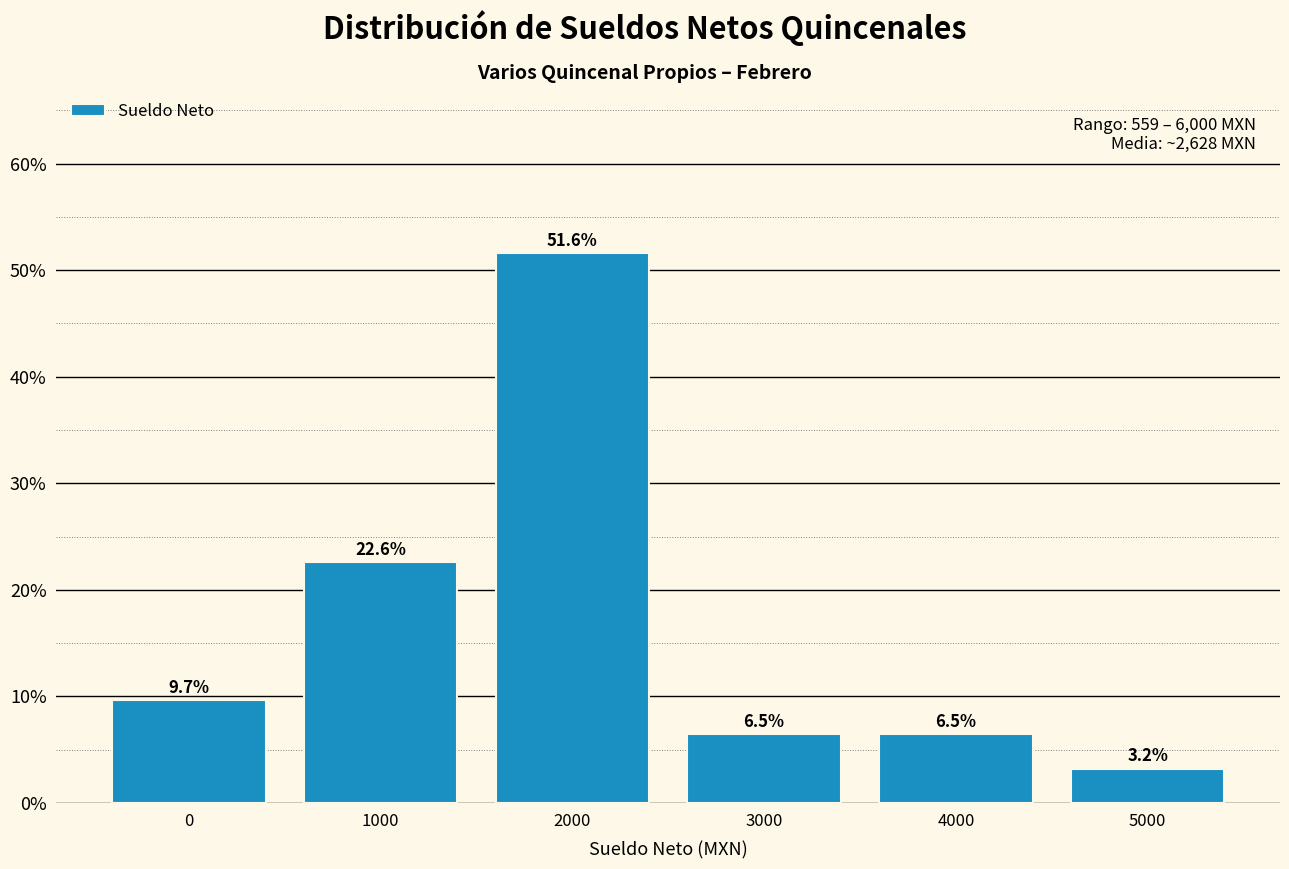

Reading right to left, extract all data points from this chart.

3.2	6.5	6.5	51.6	22.6	9.7